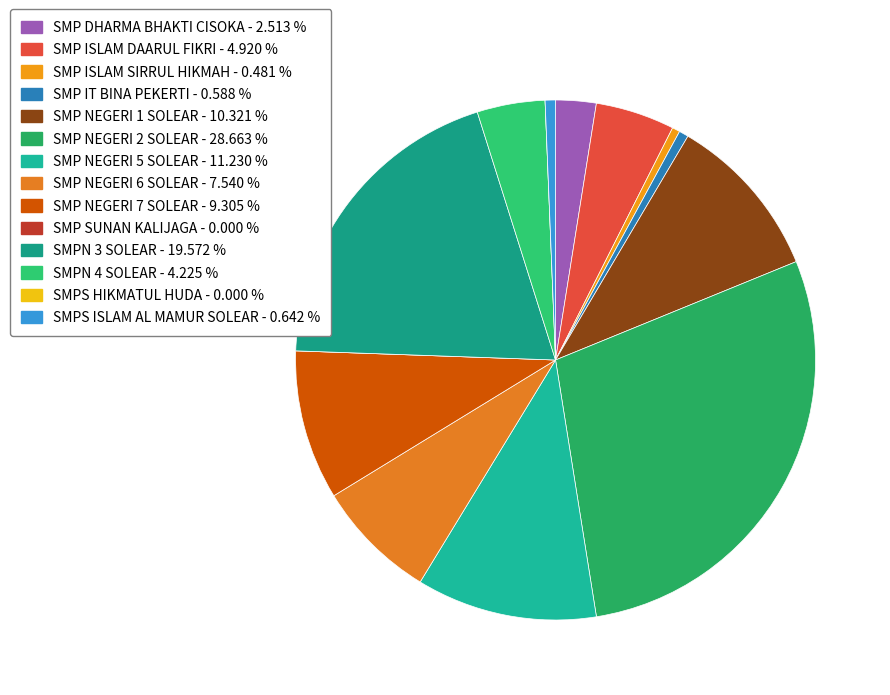

How many slices are in this pie chart?

14